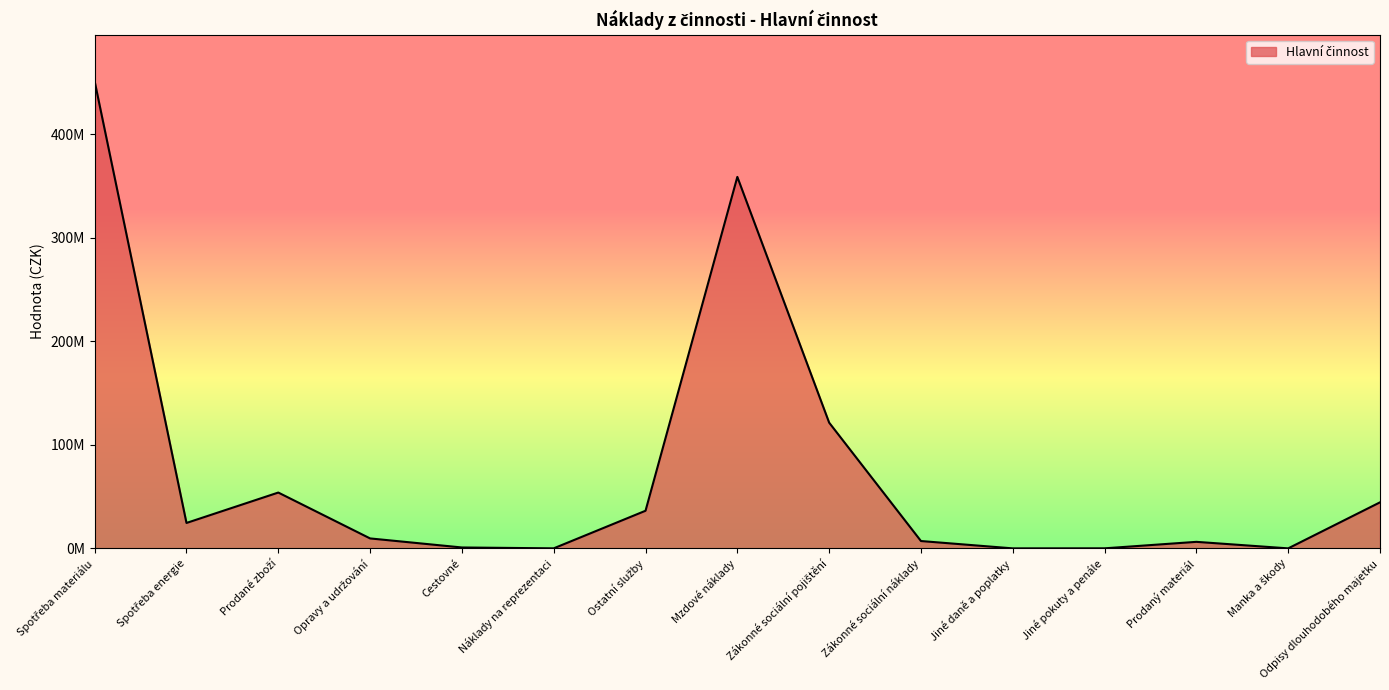

What is the label of the 7th point from the right?

Zákonné sociální pojištění